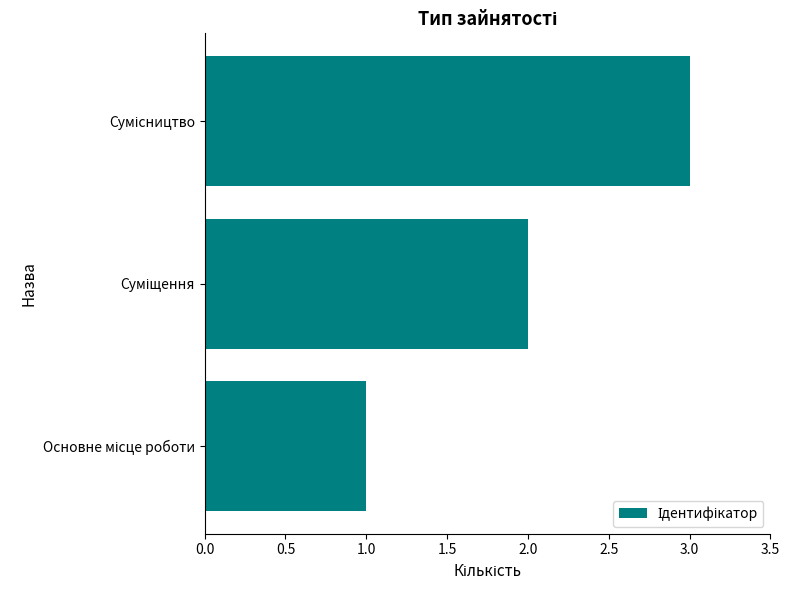

What is the difference between the maximum and minimum values?

2